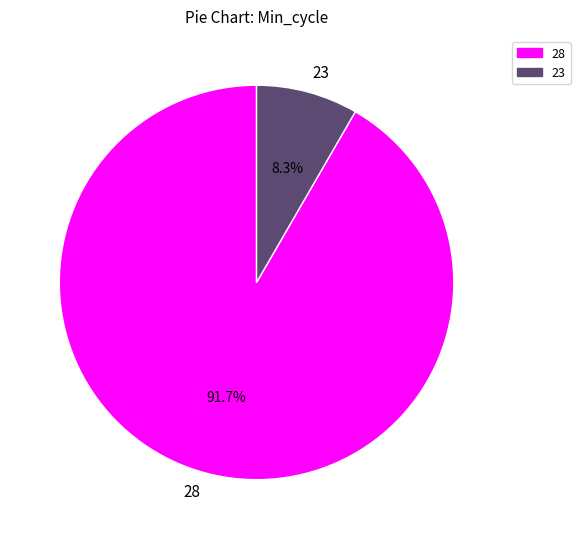

How much of the chart is everything except 23?

91.7%